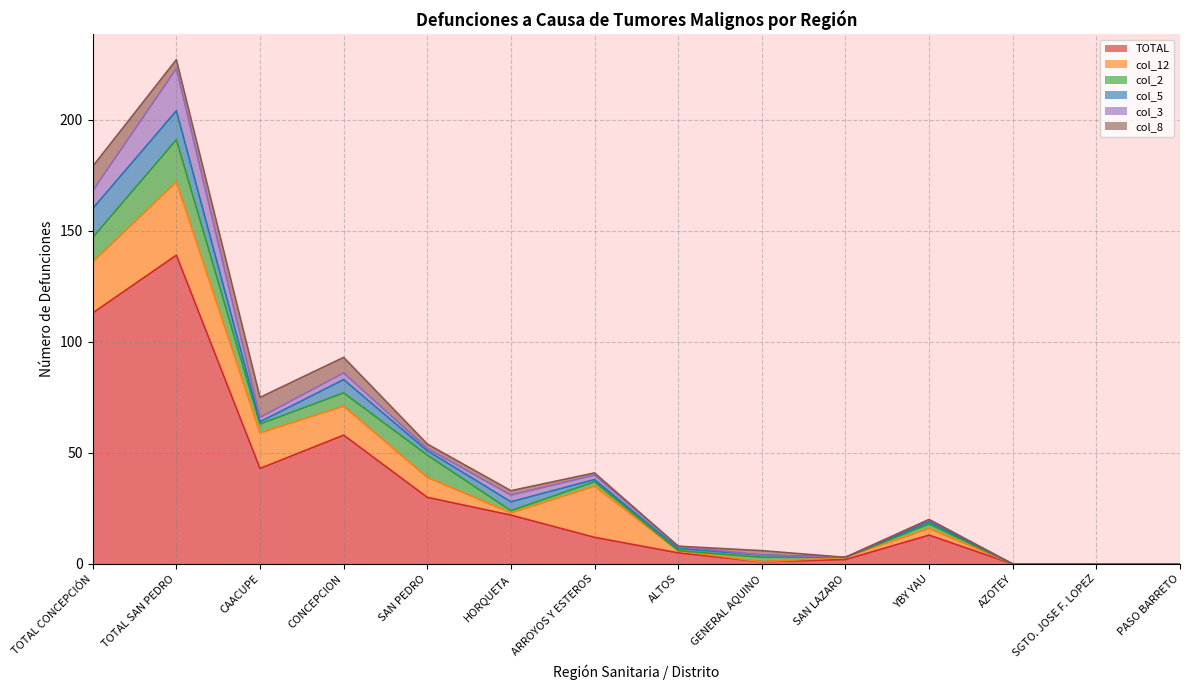

How many times do col_5 and col_12 cross each other?

3